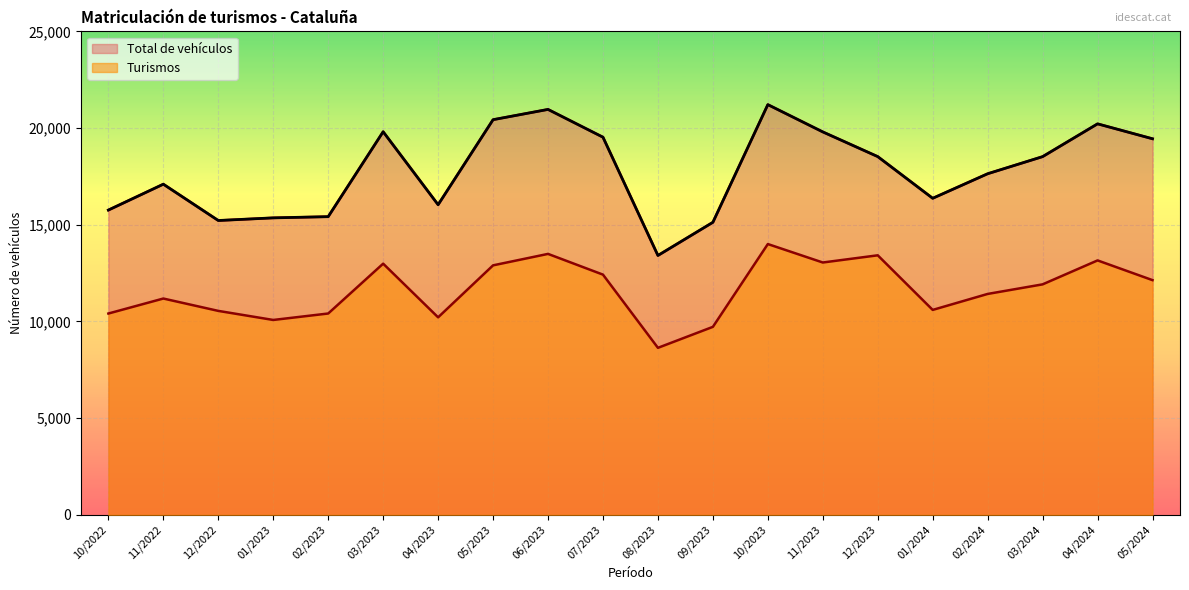

What is the spread (max minus min) of values at 07/2023?

7106